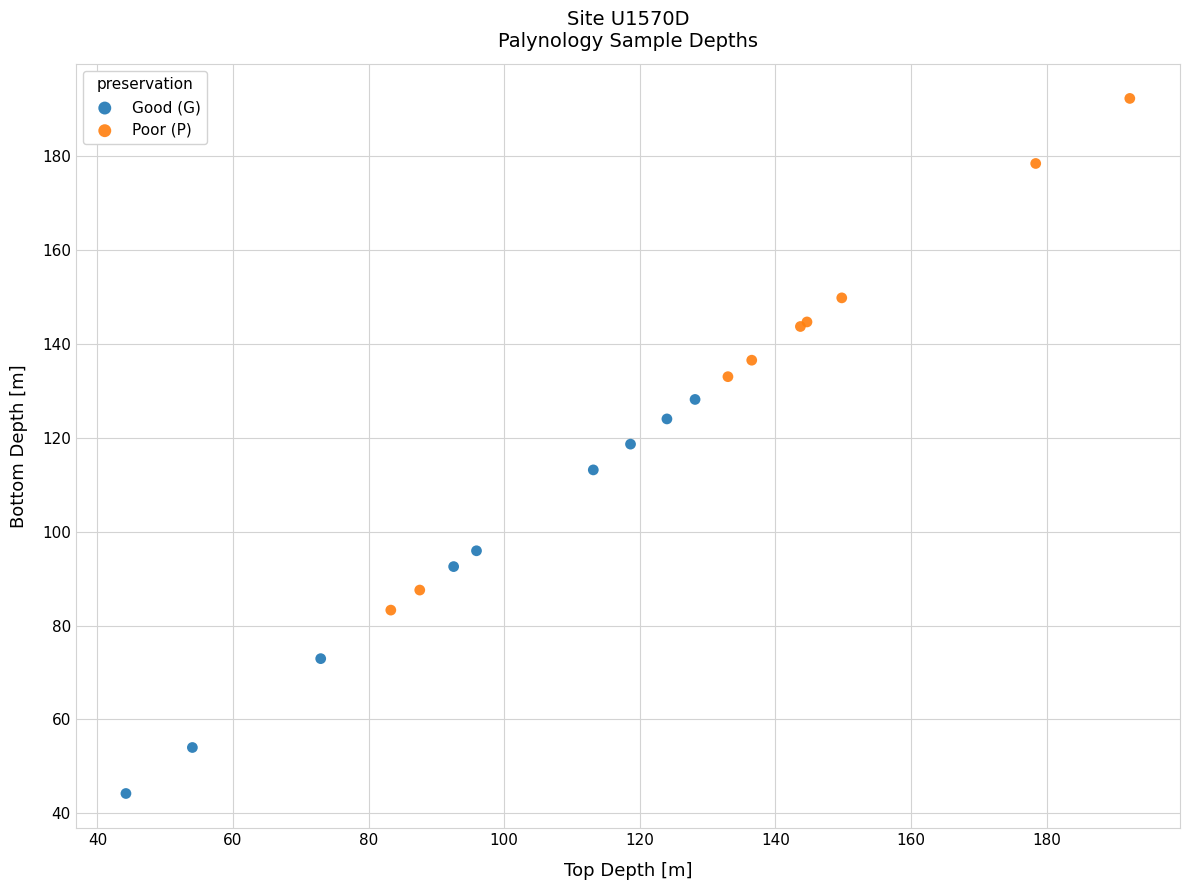

Which series reaches the minimum Y coordinate?

Good (G)